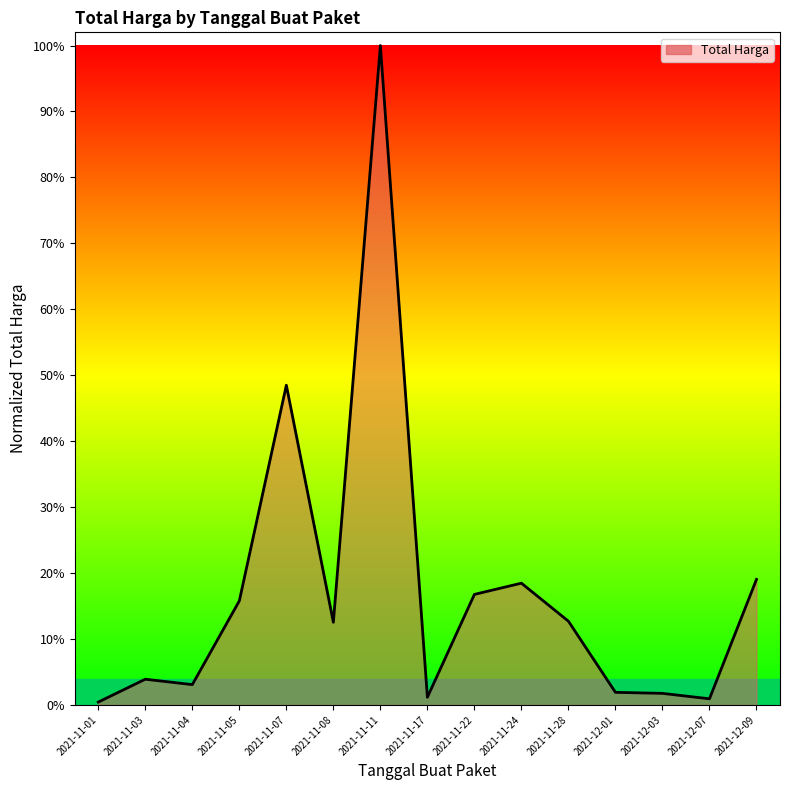

Does the chart have visible grid lines?

No